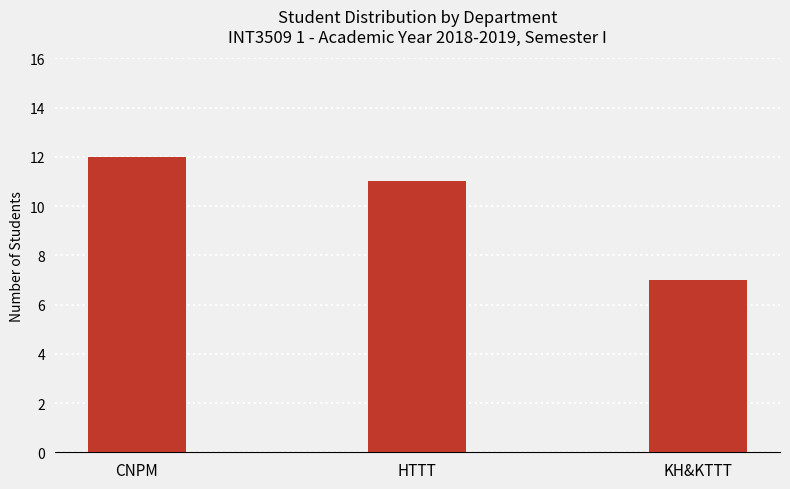

What is the difference between the maximum and second lowest values?

1